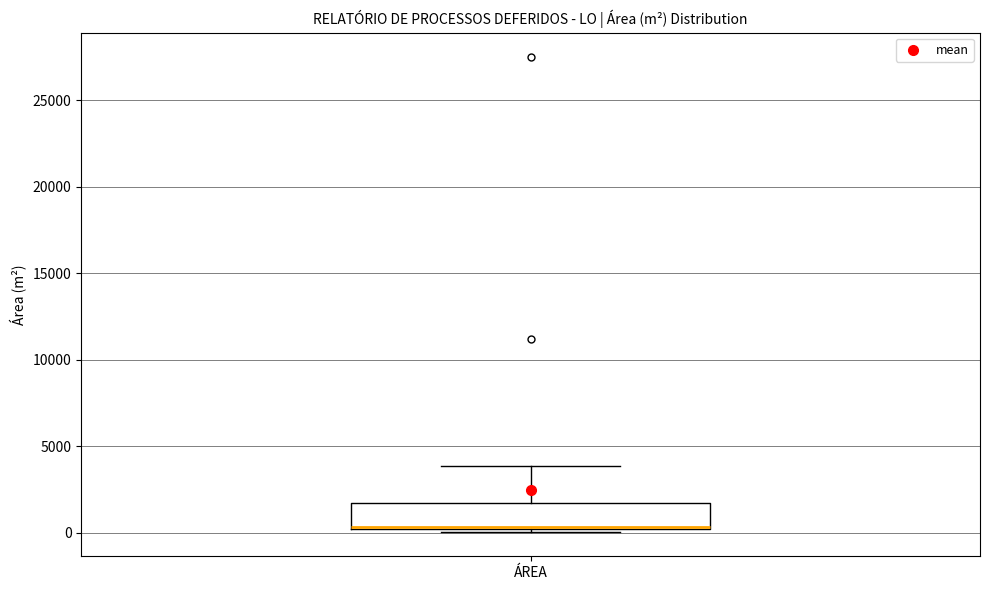

Read this box plot against the y-axis: the position of the median line, the range covered by the box, and the ends of both whiskers. The values are not printed on the chart, so give them approximately, as read against the axis.

median 500, box 0 to 1500, whiskers 0 (just below the box's lower edge) to 4000